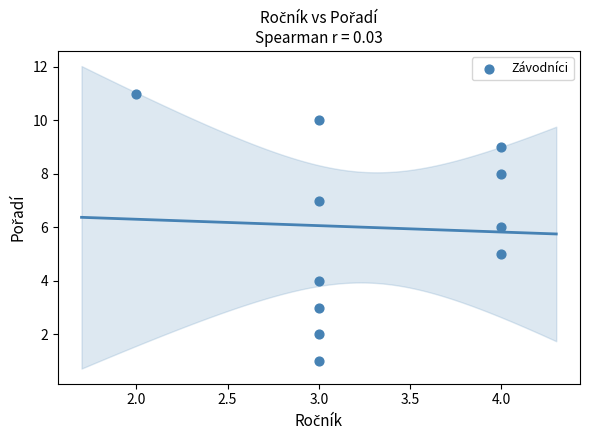

What is the range of Y values (max minus min)?

10